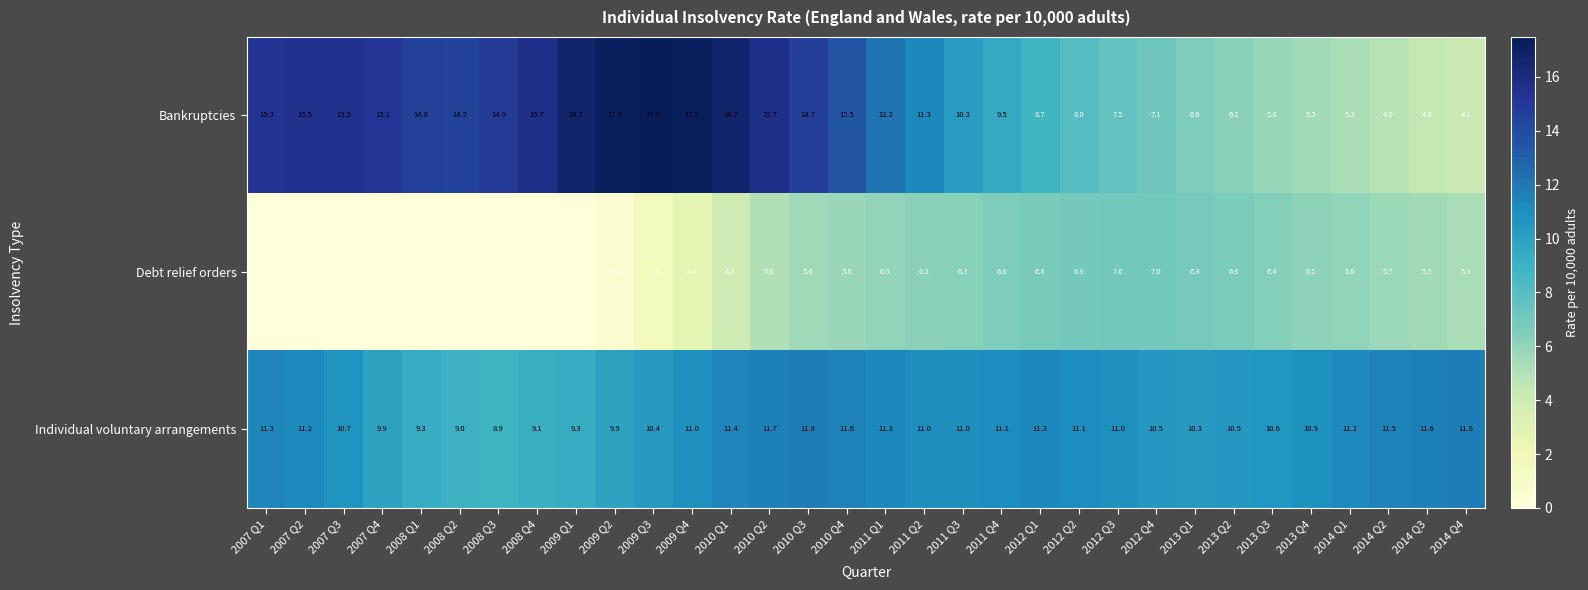

Which has a higher value, 2008 Q1 or 2014 Q3?

2008 Q1